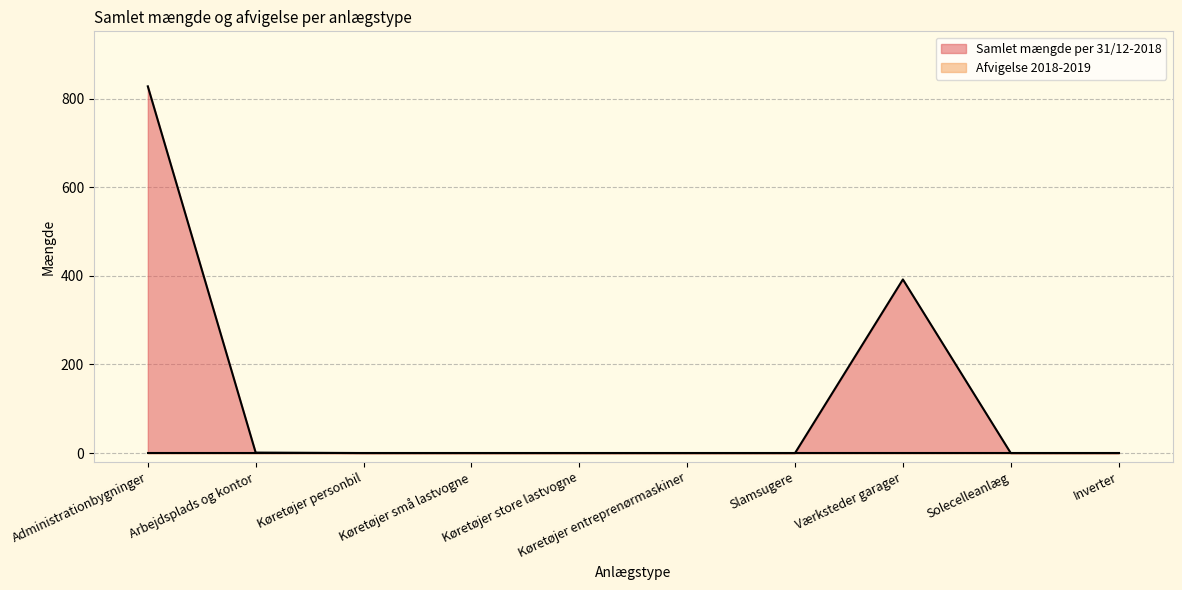

Does the chart display data point markers on the line(s)?

No